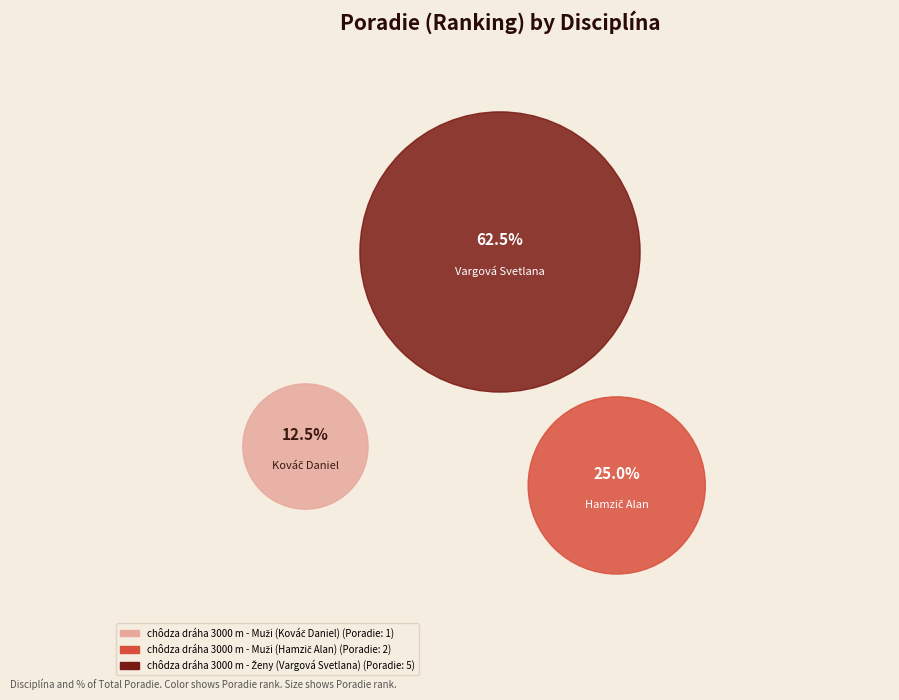

Rank the categories by value from lowest to highest.

chôdza dráha 3000 m - Muži (Kováč Daniel), chôdza dráha 3000 m - Muži (Hamzič Alan), chôdza dráha 3000 m - Ženy (Vargová Svetlana)